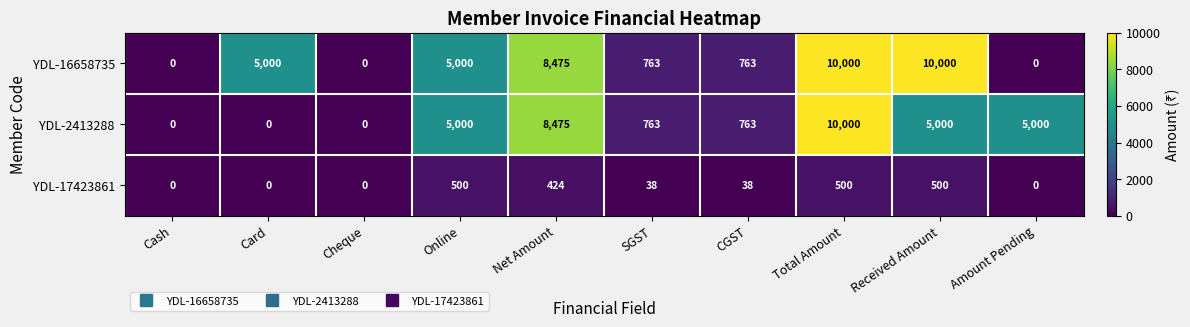

What is the difference between the maximum and minimum values in the YDL-16658735 series?

10000